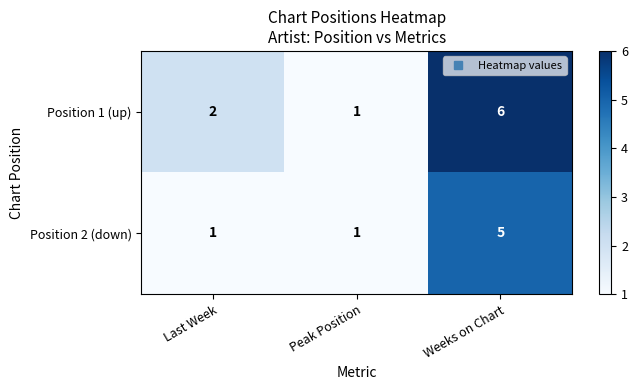

Count the Position 2 (down) values in the range 1 to 5.

3